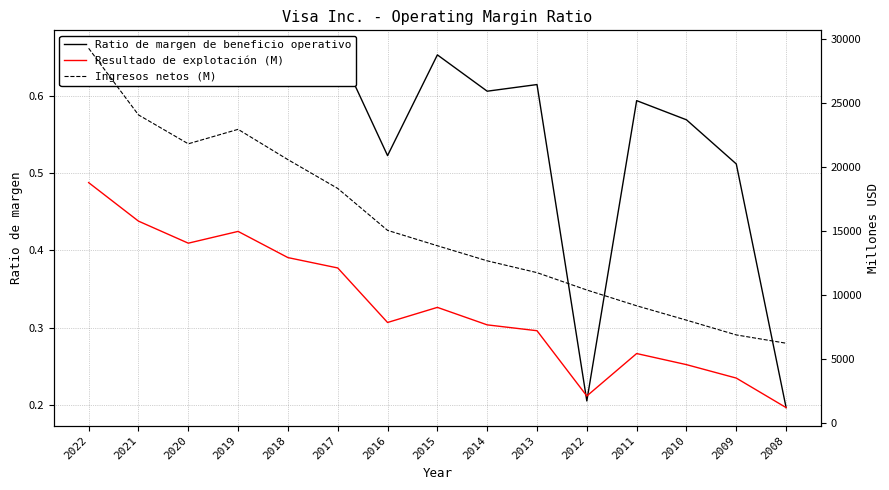

True or false: Ingresos netos (M) has more than 1 interior local peaks.

False